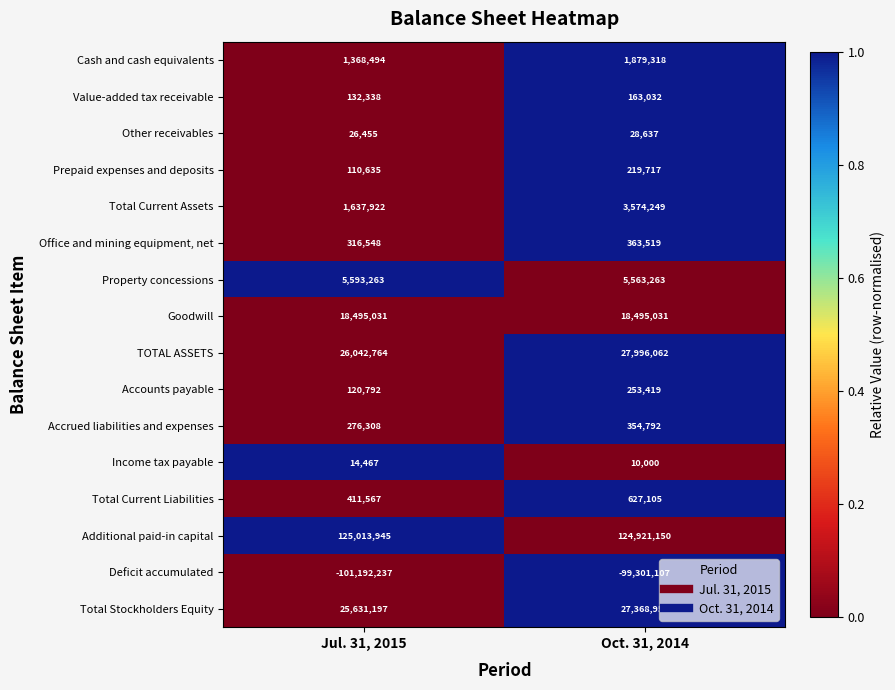

True or false: Accrued liabilities and expenses has a value of 276308 at Jul. 31, 2015.

True